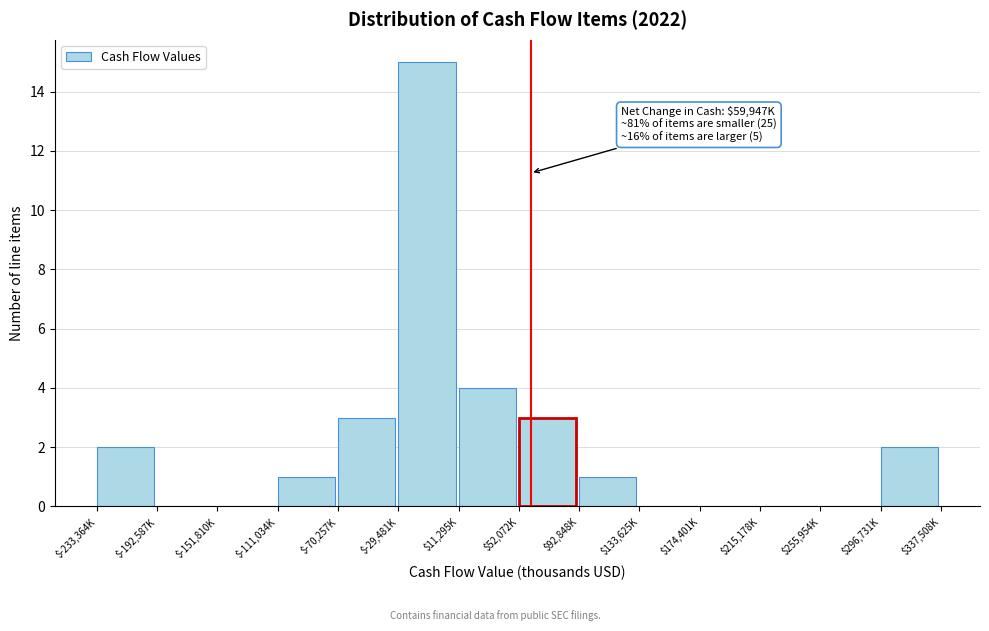

What is the sum of all values?

31